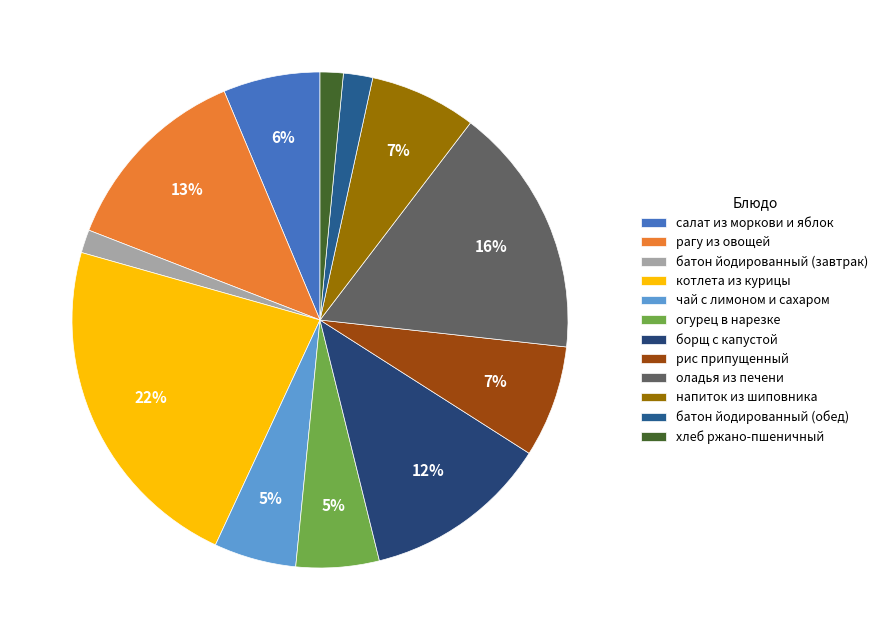

Count the number of slices in the pie.

12